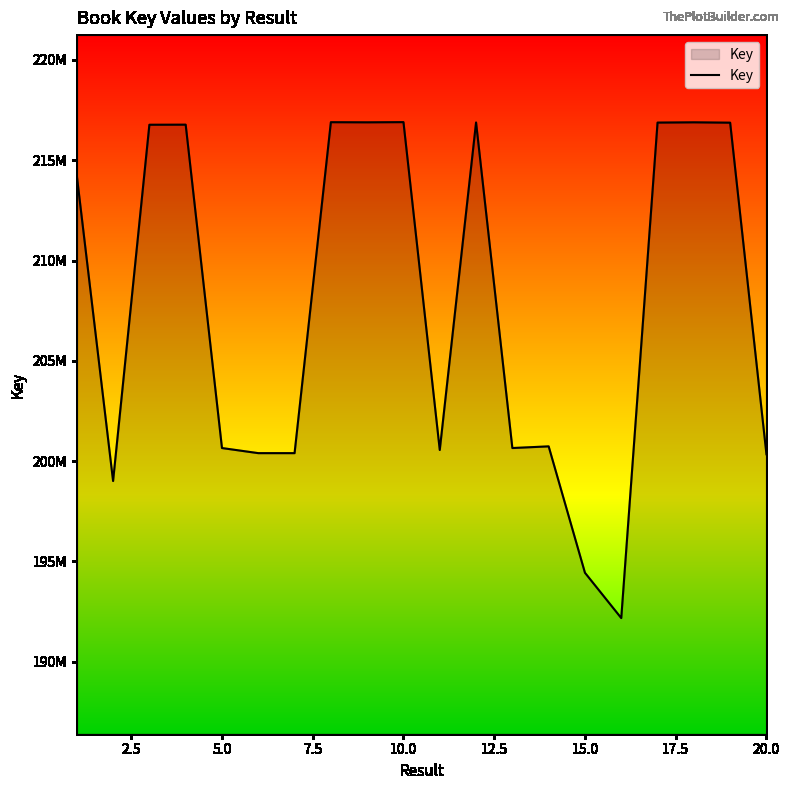

What is the greatest value displayed?

216902043